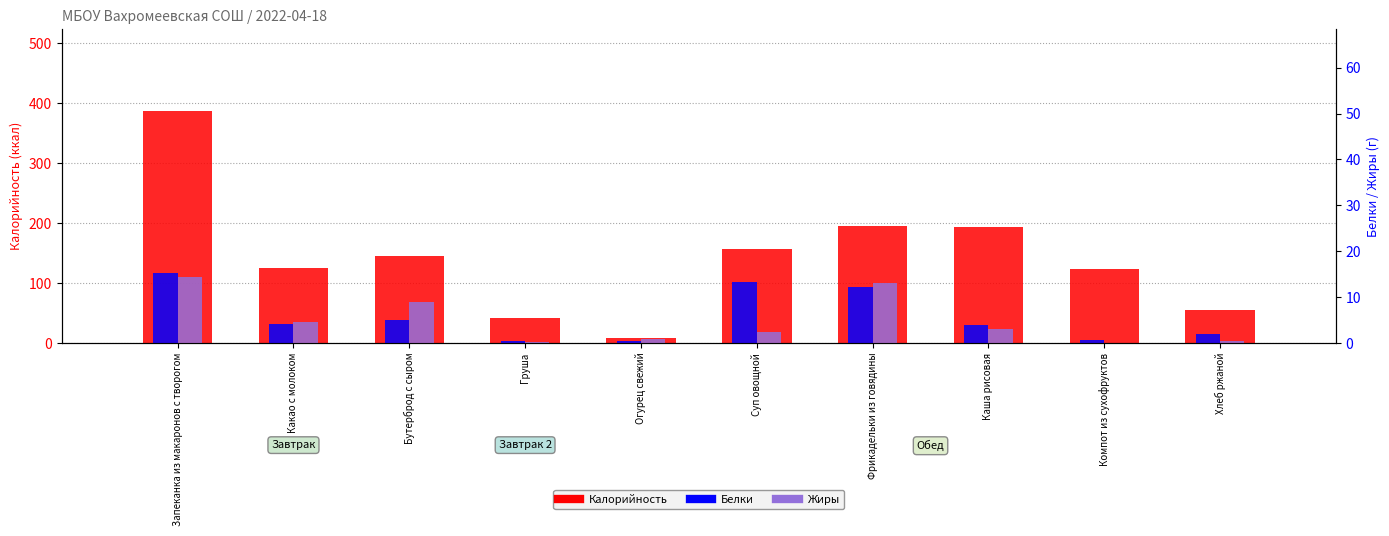

What is the difference between the second highest and second lowest values in the Жиры series?

12.7